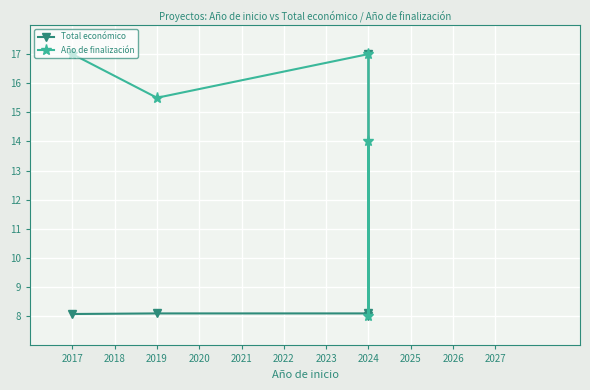

True or false: Total económico and Año de finalización cross at least once.

False